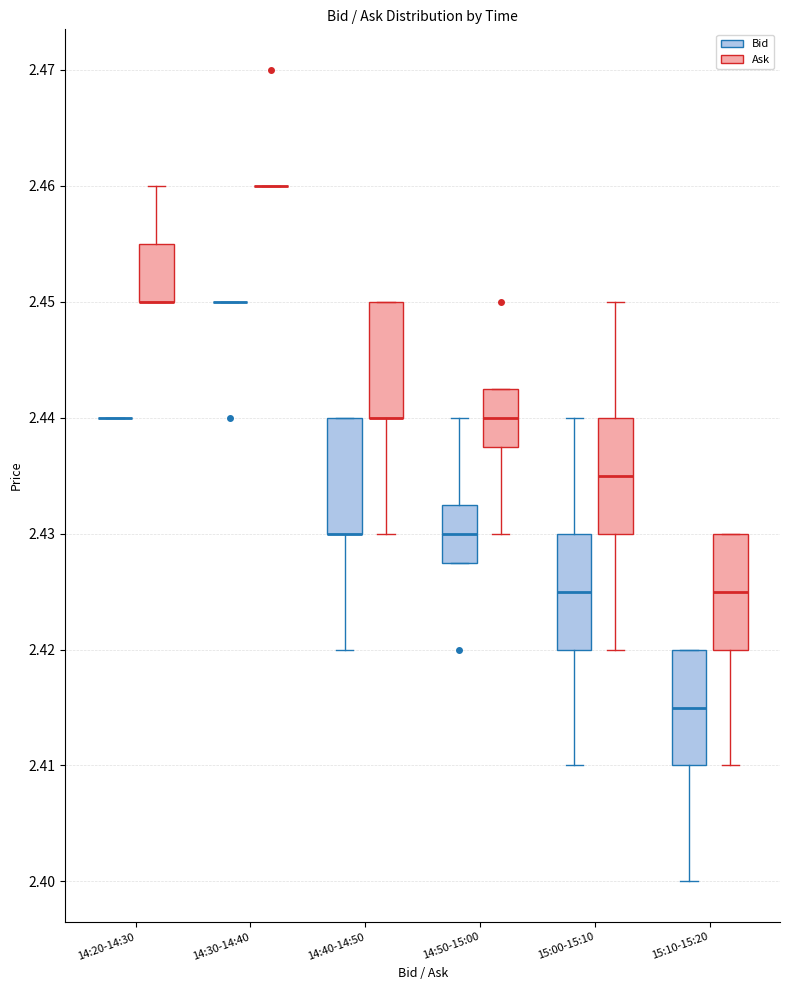

Where is the lower edge of the box for 14:40-14:50 (Ask) on the y-axis? The values are not printed on the chart, so give them approximately, as read against the axis.

2.440